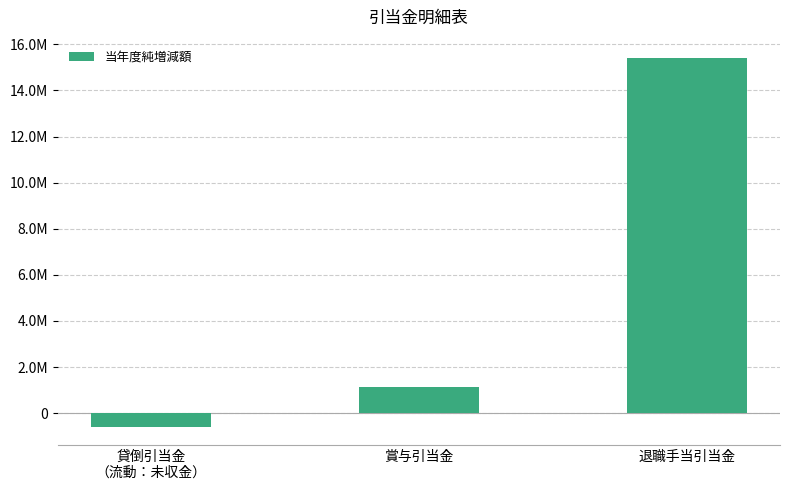

The chart shows a value of -578268 at 貸倒引当金
（流動：未収金）. True or false?

True